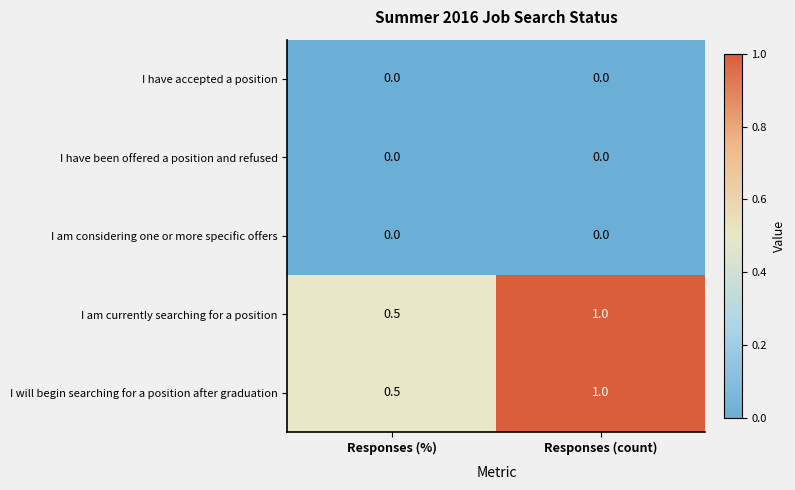

Rank the categories by I am currently searching for a position value from highest to lowest.

Responses (count), Responses (%)